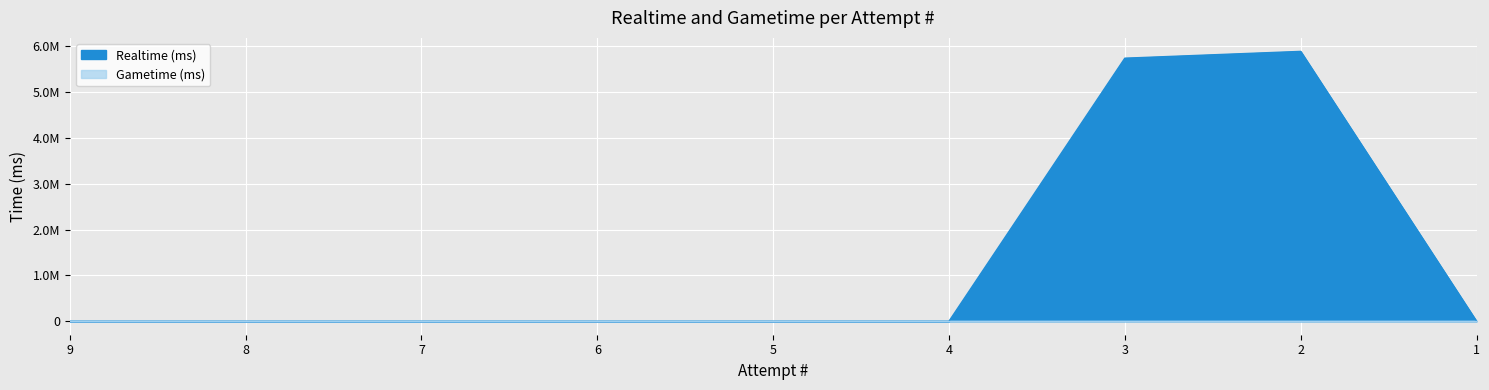

List the labels in order of value, largest first.

2, 3, 9, 8, 7, 6, 5, 4, 1